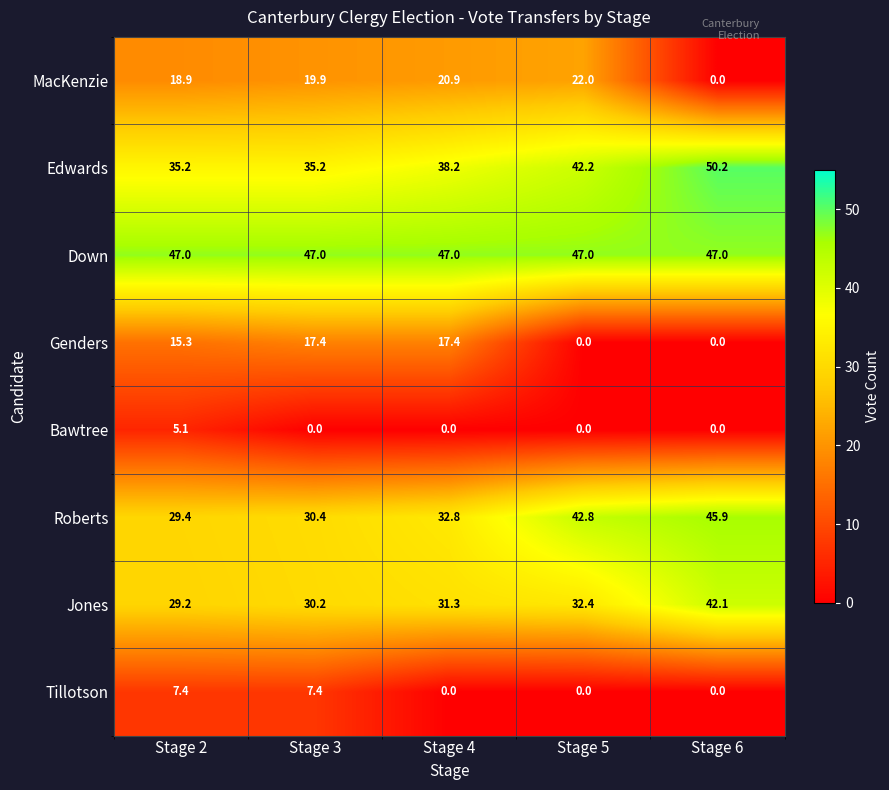

Which category has the highest value across all series?

Stage 6